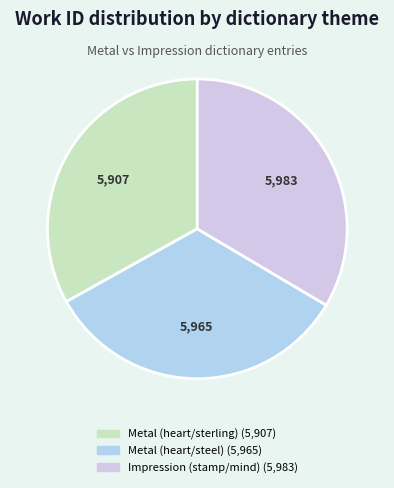

How many segments does this pie chart have?

3